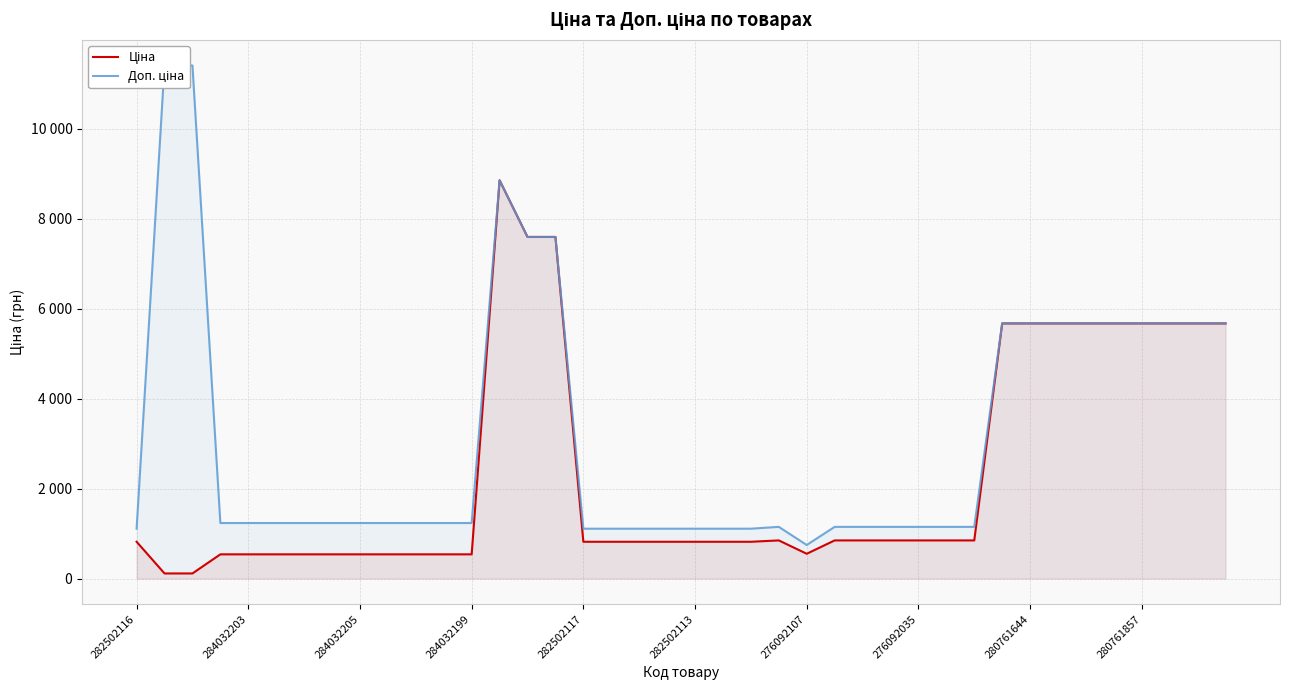

True or false: Ціна has more than 0 interior local peaks.

True